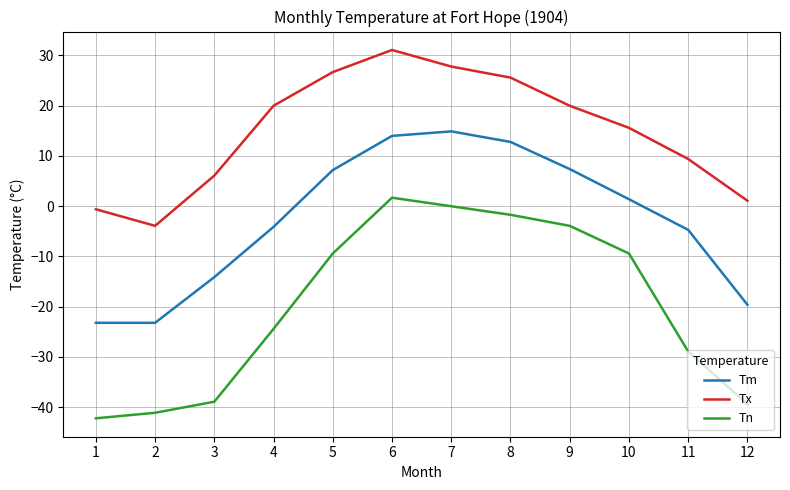

True or false: Tm and Tn cross at least once.

False